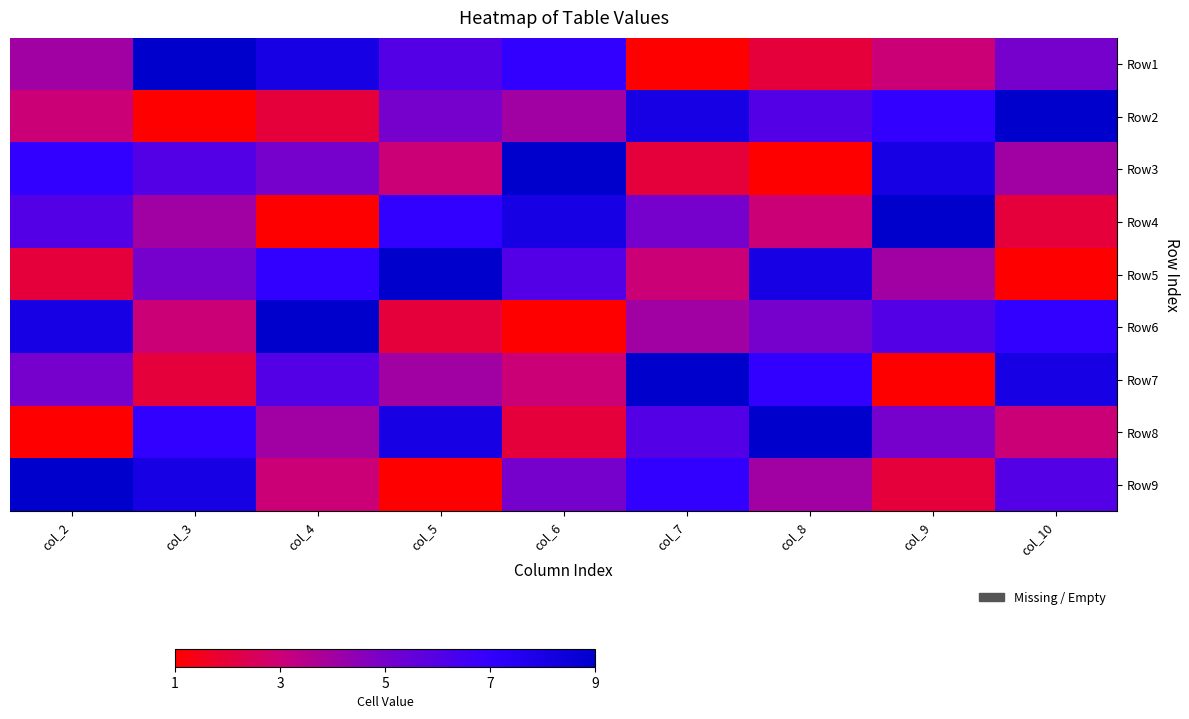

Reading left to right, what are all the values shown in this chart?

Row1: col_2=4	col_3=9	col_4=8	col_5=6	col_6=7	col_7=1	col_8=2	col_9=3	col_10=5
Row2: col_2=3	col_3=1	col_4=2	col_5=5	col_6=4	col_7=8	col_8=6	col_9=7	col_10=9
Row3: col_2=7	col_3=6	col_4=5	col_5=3	col_6=9	col_7=2	col_8=1	col_9=8	col_10=4
Row4: col_2=6	col_3=4	col_4=1	col_5=7	col_6=8	col_7=5	col_8=3	col_9=9	col_10=2
Row5: col_2=2	col_3=5	col_4=7	col_5=9	col_6=6	col_7=3	col_8=8	col_9=4	col_10=1
Row6: col_2=8	col_3=3	col_4=9	col_5=2	col_6=1	col_7=4	col_8=5	col_9=6	col_10=7
Row7: col_2=5	col_3=2	col_4=6	col_5=4	col_6=3	col_7=9	col_8=7	col_9=1	col_10=8
Row8: col_2=1	col_3=7	col_4=4	col_5=8	col_6=2	col_7=6	col_8=9	col_9=5	col_10=3
Row9: col_2=9	col_3=8	col_4=3	col_5=1	col_6=5	col_7=7	col_8=4	col_9=2	col_10=6